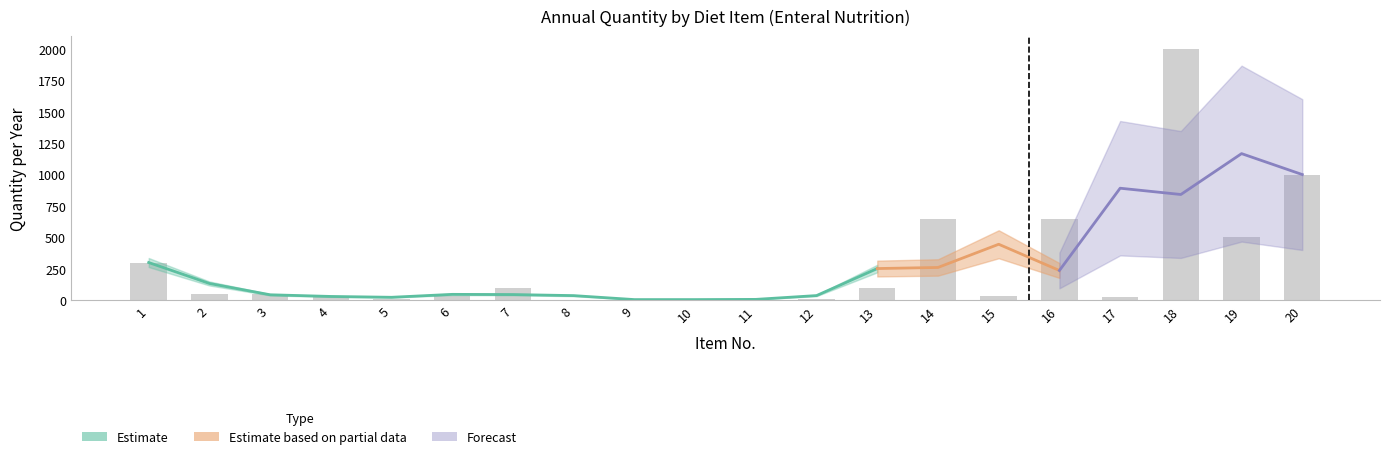

What is the maximum value shown in the chart?

2000